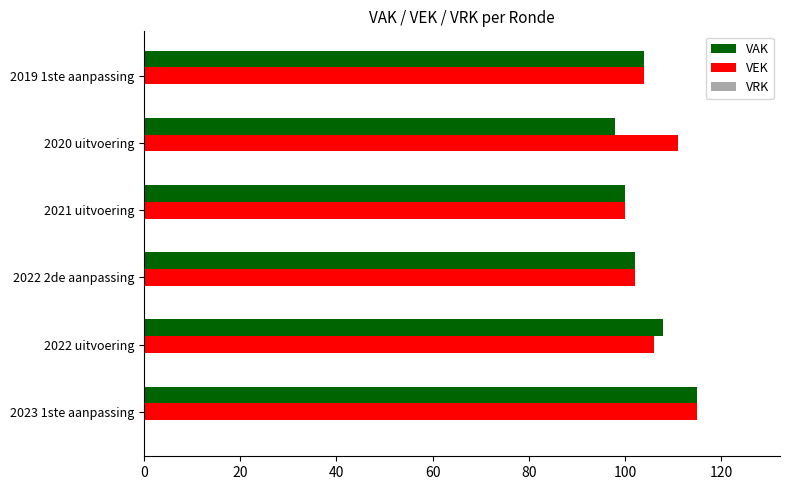

The VAK series shows 180 at 2022 uitvoering. True or false?

False